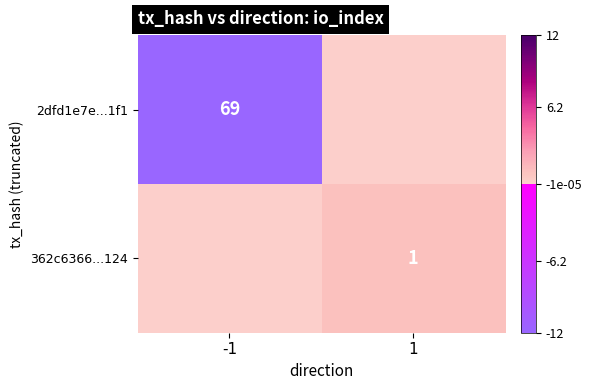

Is the value of 362c6366...124 at 1 greater than the value of 2dfd1e7e...1f1 at -1?

No